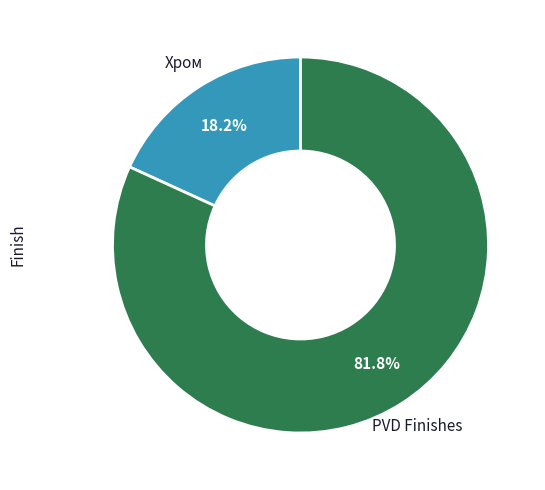

Does any single category account for the majority?

Yes